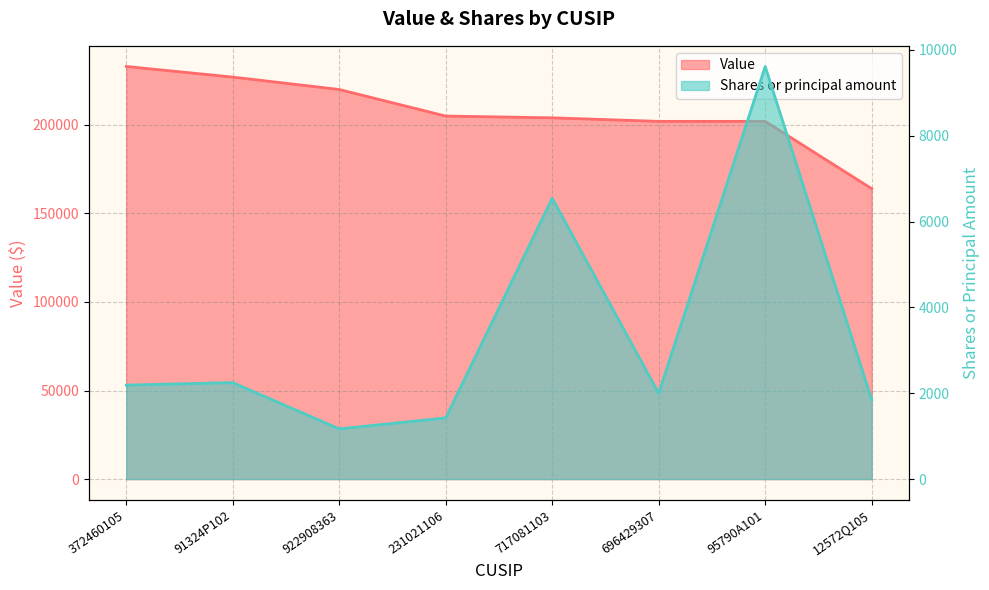

Which category has the lowest value across all series?

922908363